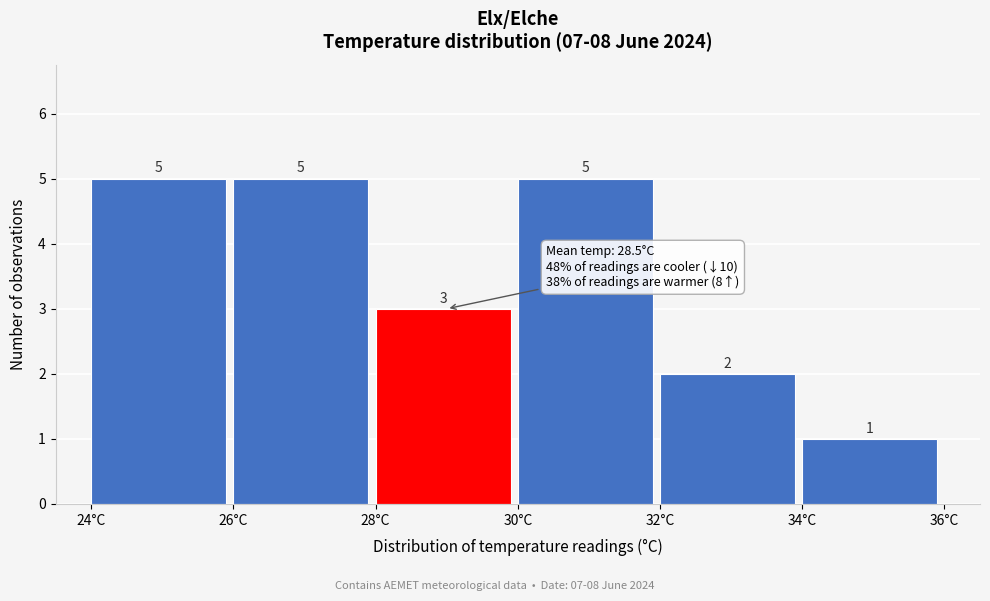

Reading left to right, transcribe this chart: for each bar, give the range it covers on the x-axis and its height.

24 to 26: 5
26 to 28: 5
28 to 30: 3
30 to 32: 5
32 to 34: 2
34 to 36: 1